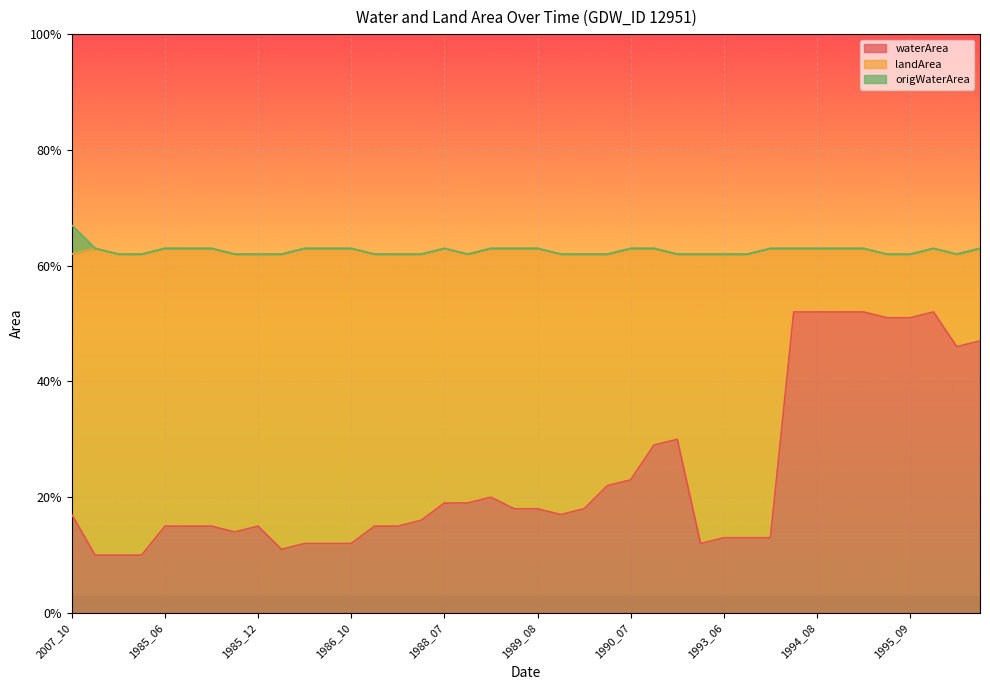

What is the difference between the maximum and minimum values in the origWaterArea series?

0.1